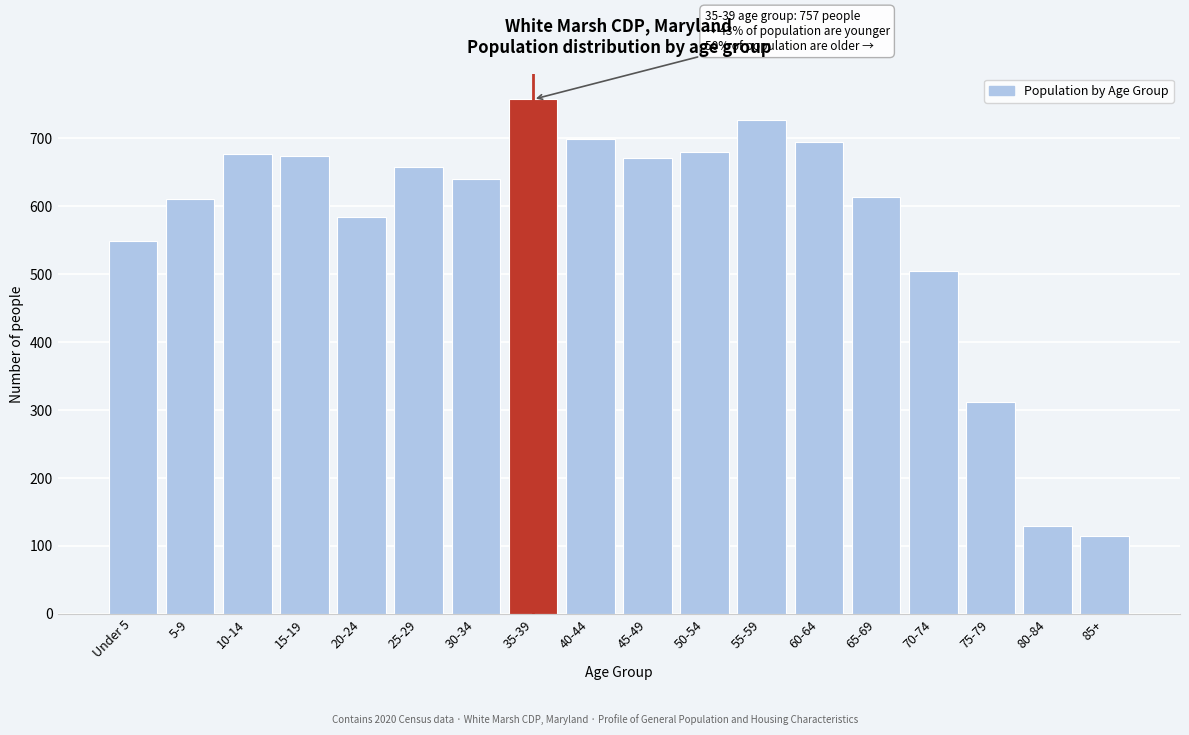

What is the sum of the values at 55-59 and 60-64?

1420